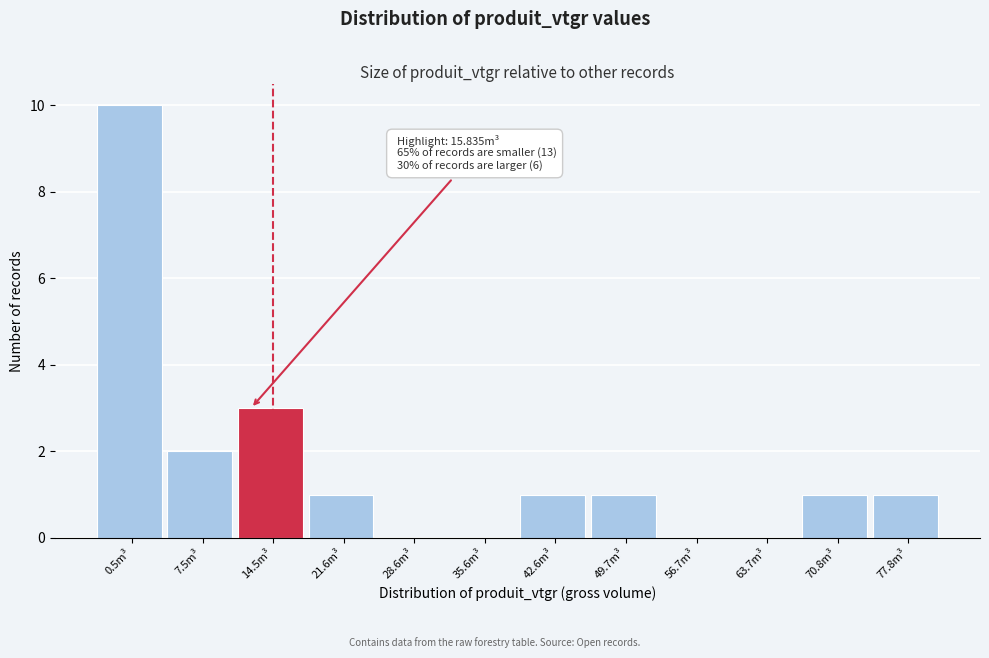

Reading left to right, transcribe all the data shown in this chart.

0.5m³=10	7.5m³=2	14.5m³=3	21.6m³=1	28.6m³=0	35.6m³=0	42.6m³=1	49.7m³=1	56.7m³=0	63.7m³=0	70.8m³=1	77.8m³=1